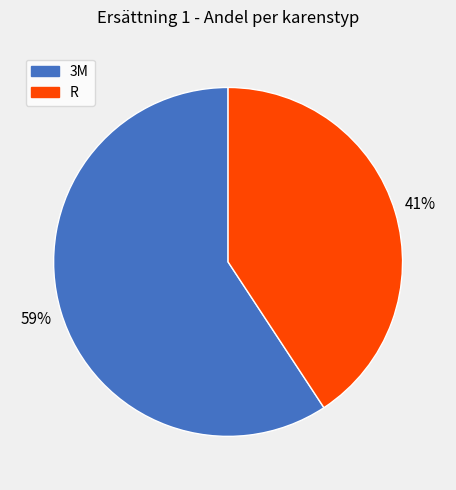

What percentage is the R slice, to the nearest percent?

41%